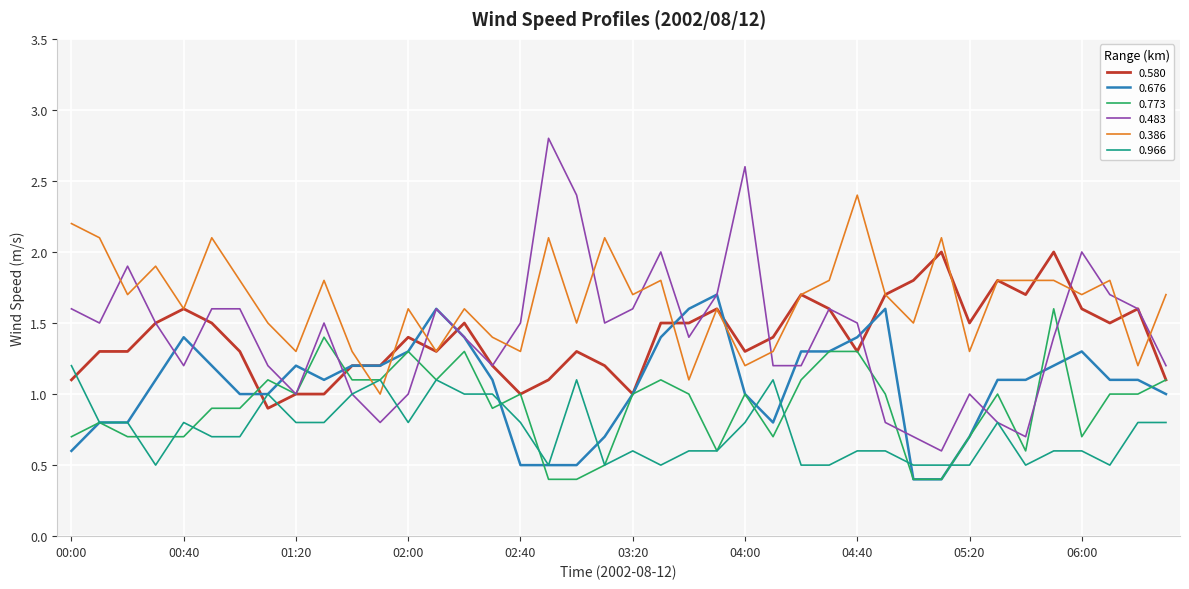

Which series has the largest total across all categories?

0.386